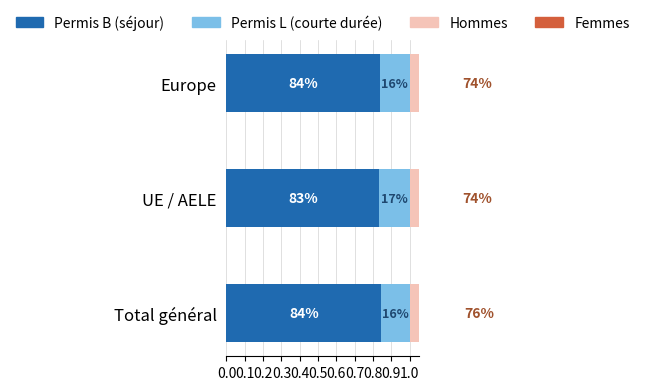

How many bars are there in total?

12